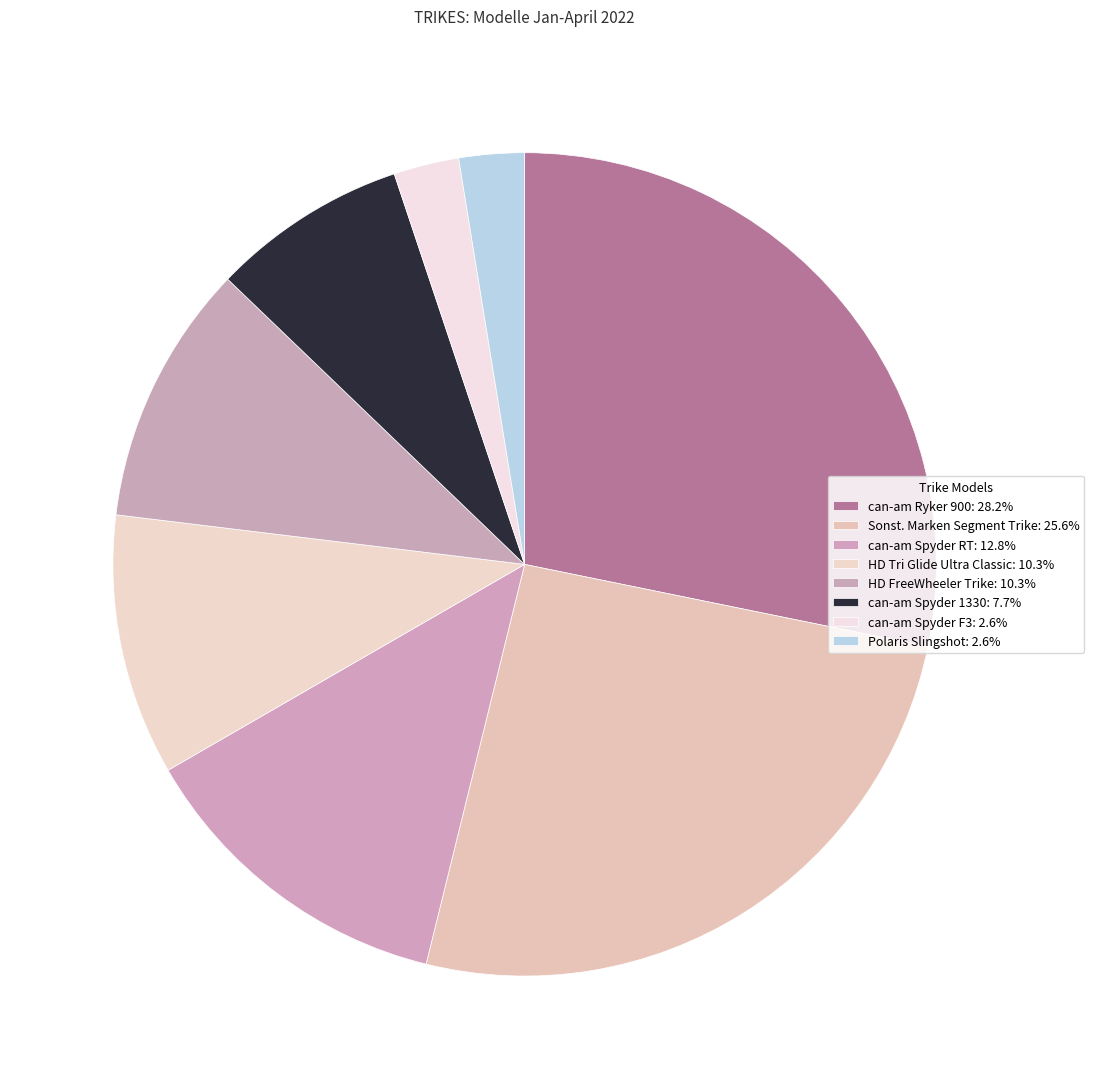

How many slices are in this pie chart?

8